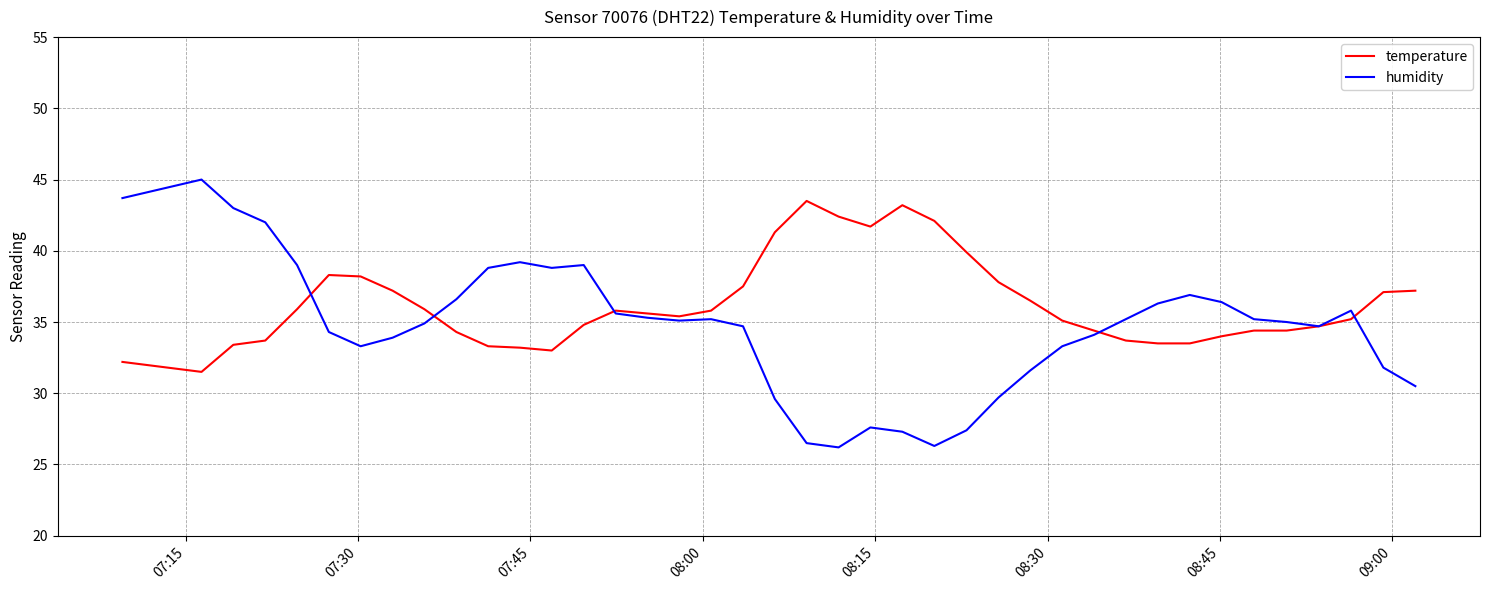

What is the highest value of the humidity series?

45.0